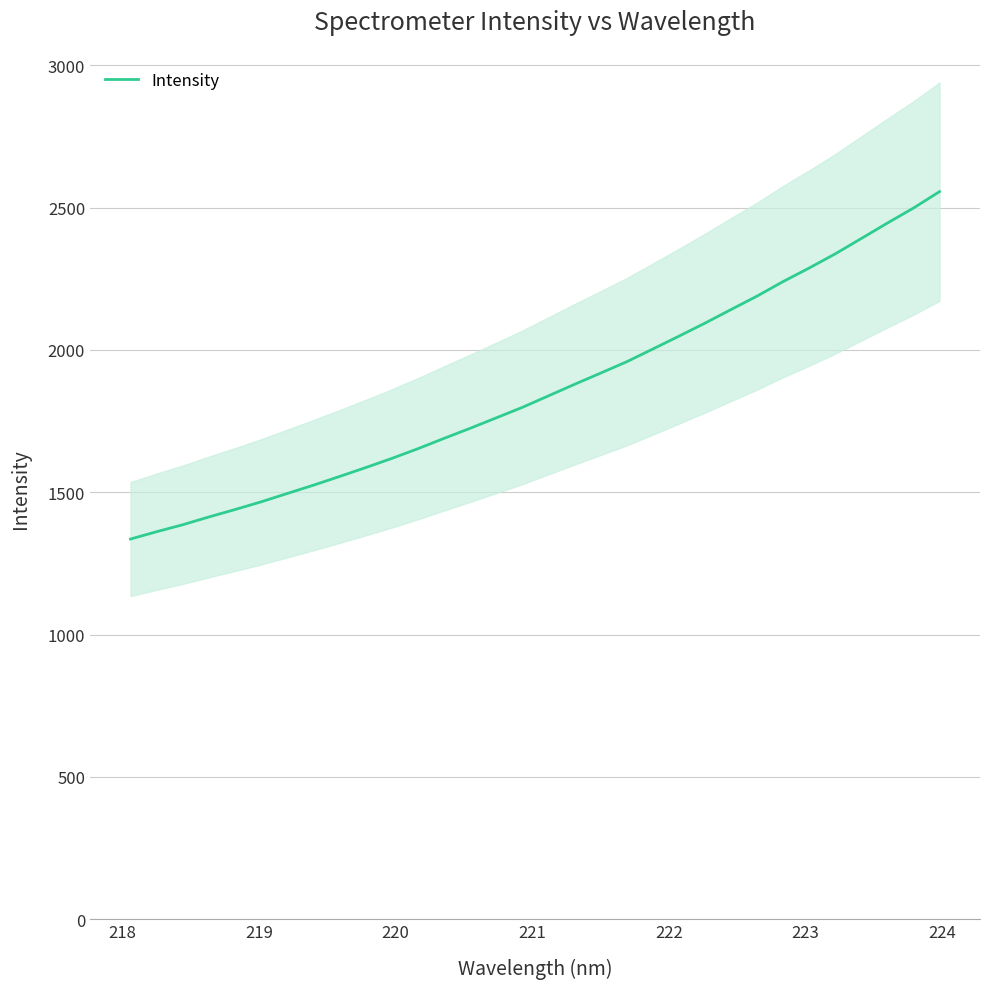

What is the maximum value for Intensity?

2556.3